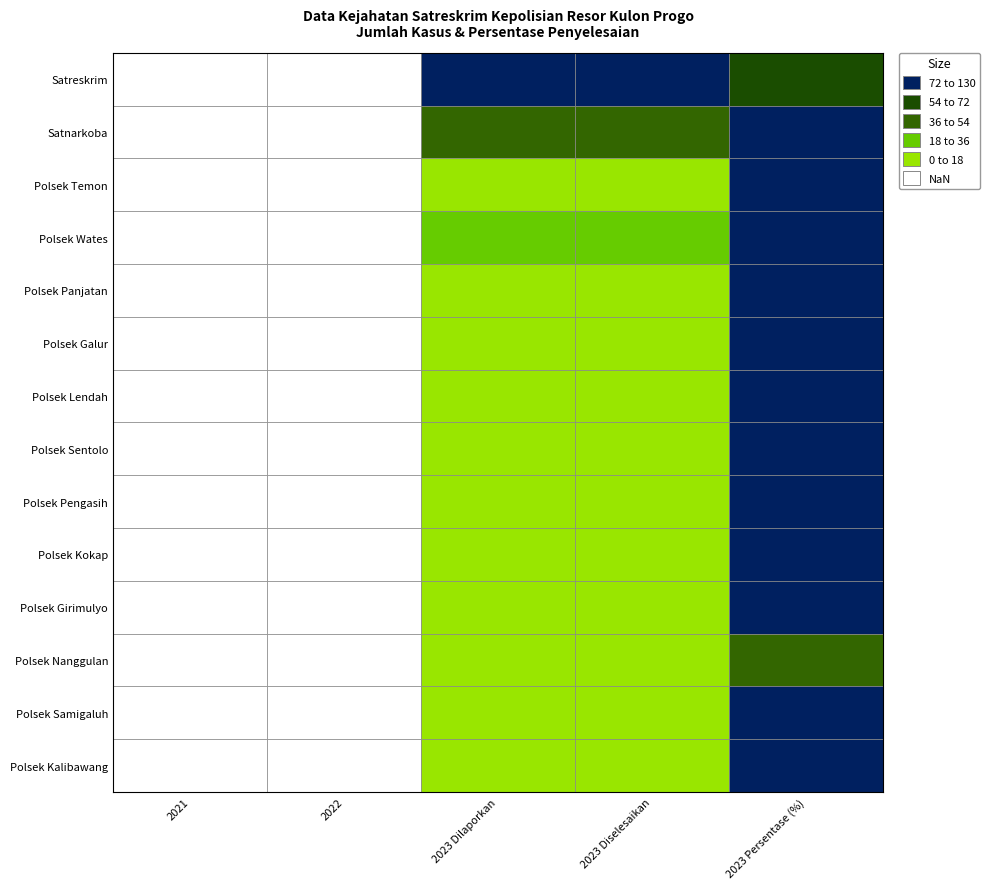

Which series has the largest total across all categories?

Satreskrim